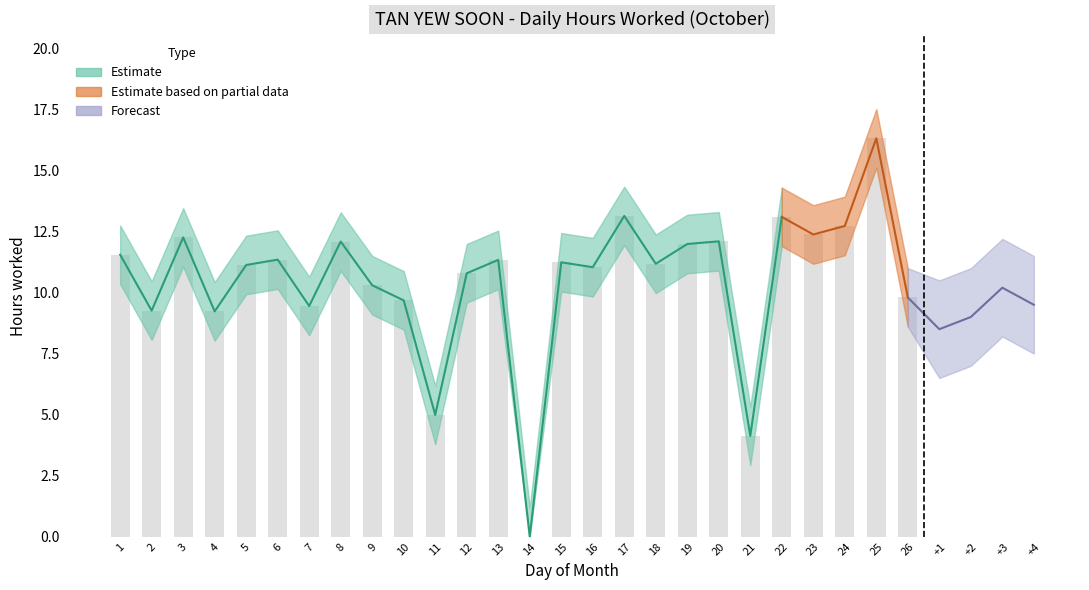

The value at 20 is 12.1. True or false?

True